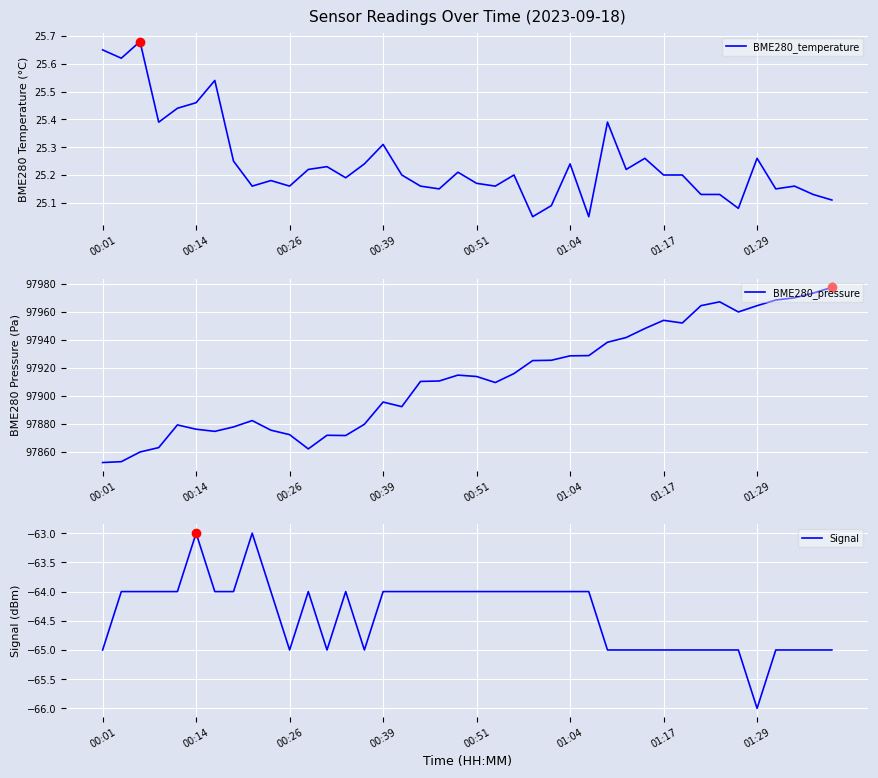

True or false: BME280_pressure and BME280_temperature intersect in this chart.

False